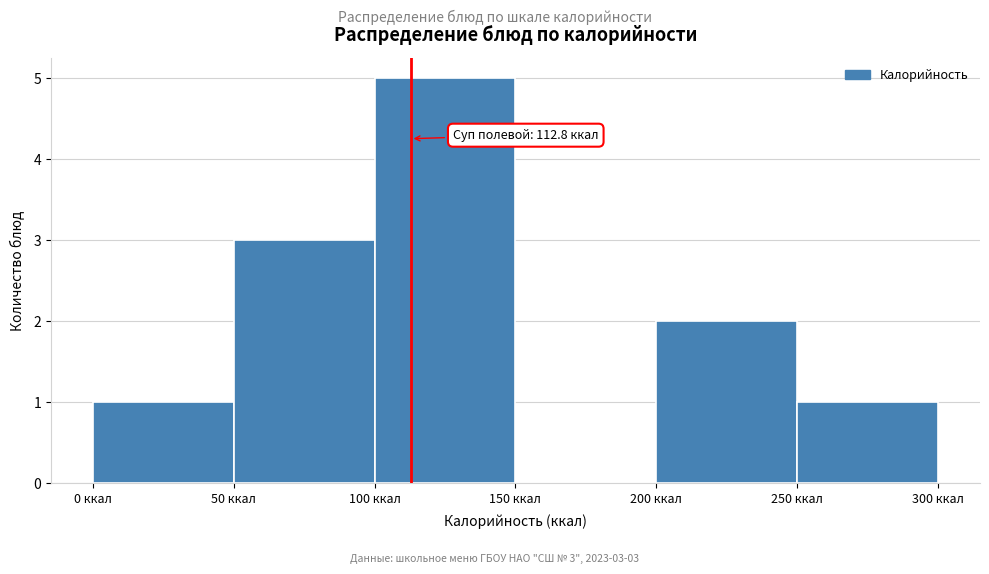

Which range on the x-axis has the tallest bar?

100 to 150